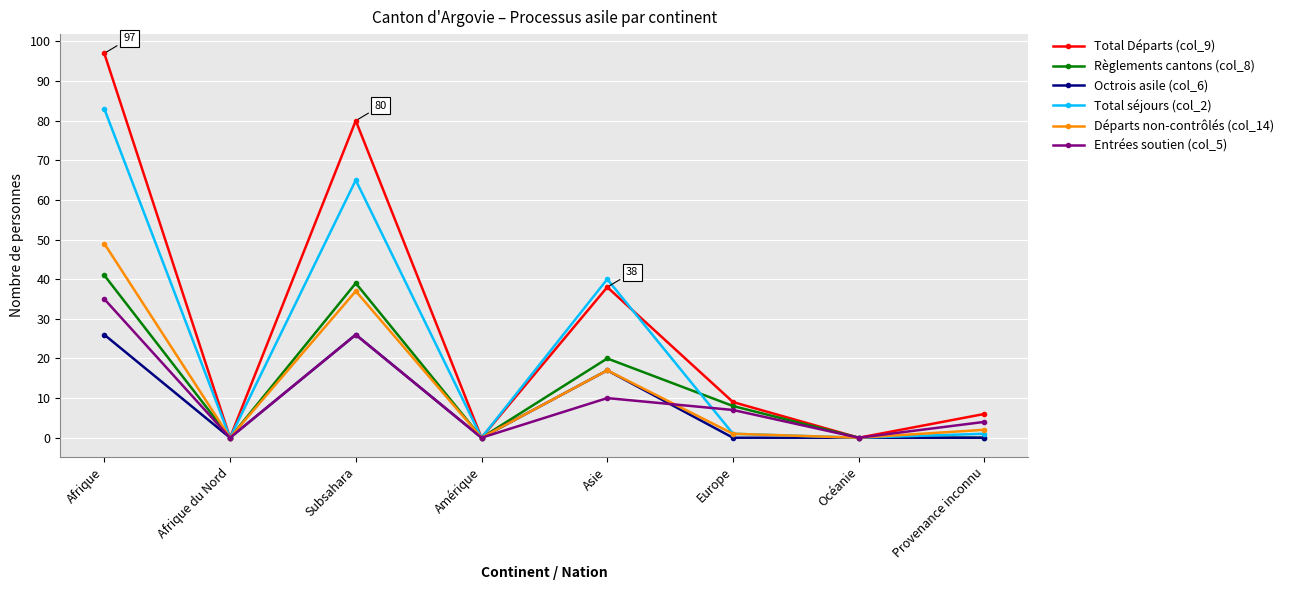

Reading right to left, extract all data points from this chart.

Total Départs (col_9): 6	0	9	38	0	80	0	97
Règlements cantons (col_8): 0	0	8	20	0	39	0	41
Octrois asile (col_6): 0	0	0	17	0	26	0	26
Total séjours (col_2): 1	0	1	40	0	65	0	83
Départs non-contrôlés (col_14): 2	0	1	17	0	37	0	49
Entrées soutien (col_5): 4	0	7	10	0	26	0	35